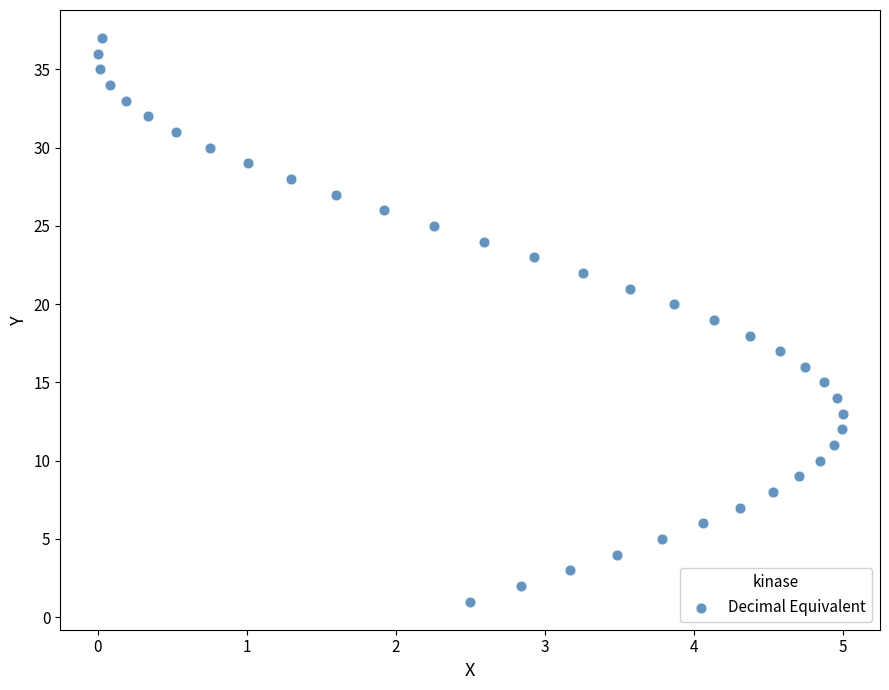

What is the range of Y values (max minus min)?

36